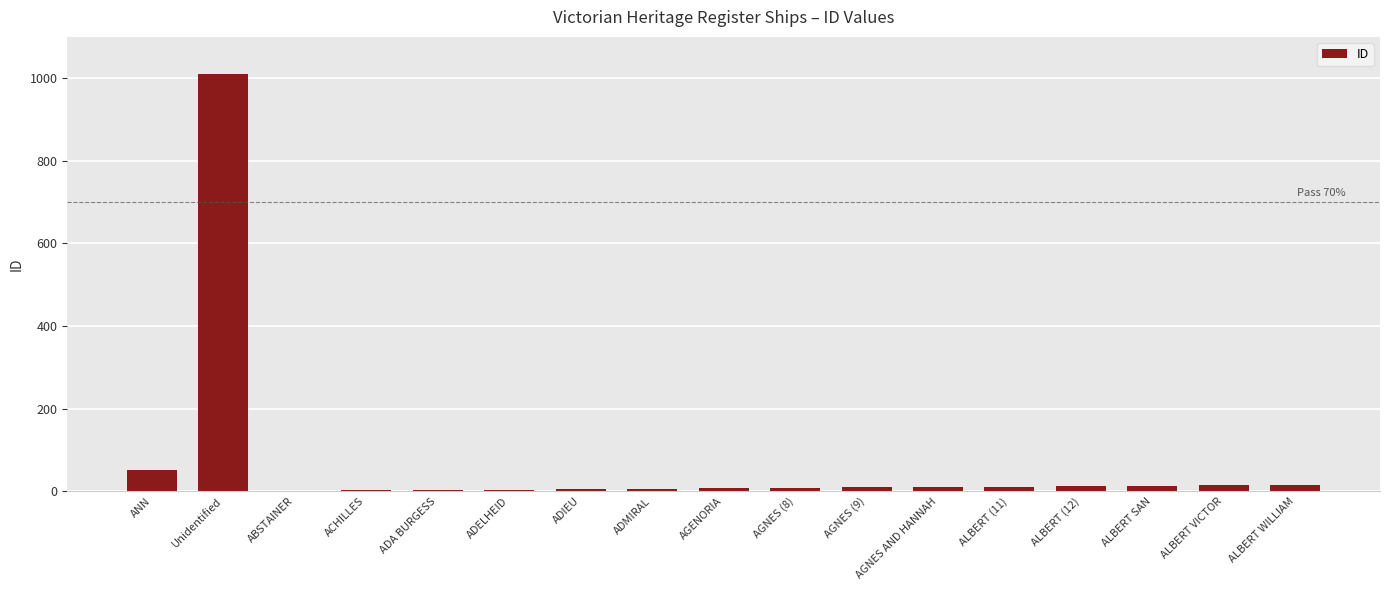

At which label is the value closest to 505?

ANN